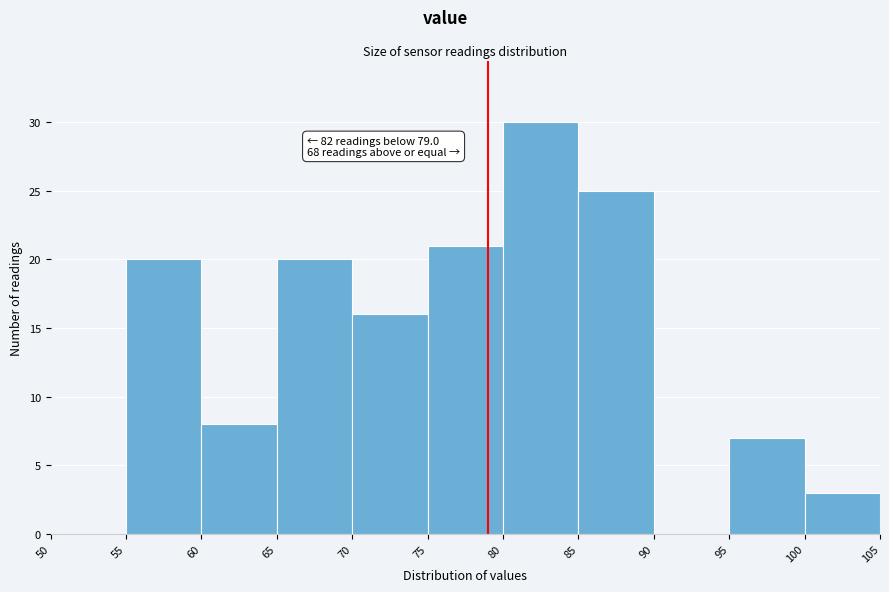

Which range on the x-axis has the tallest bar?

80 to 85